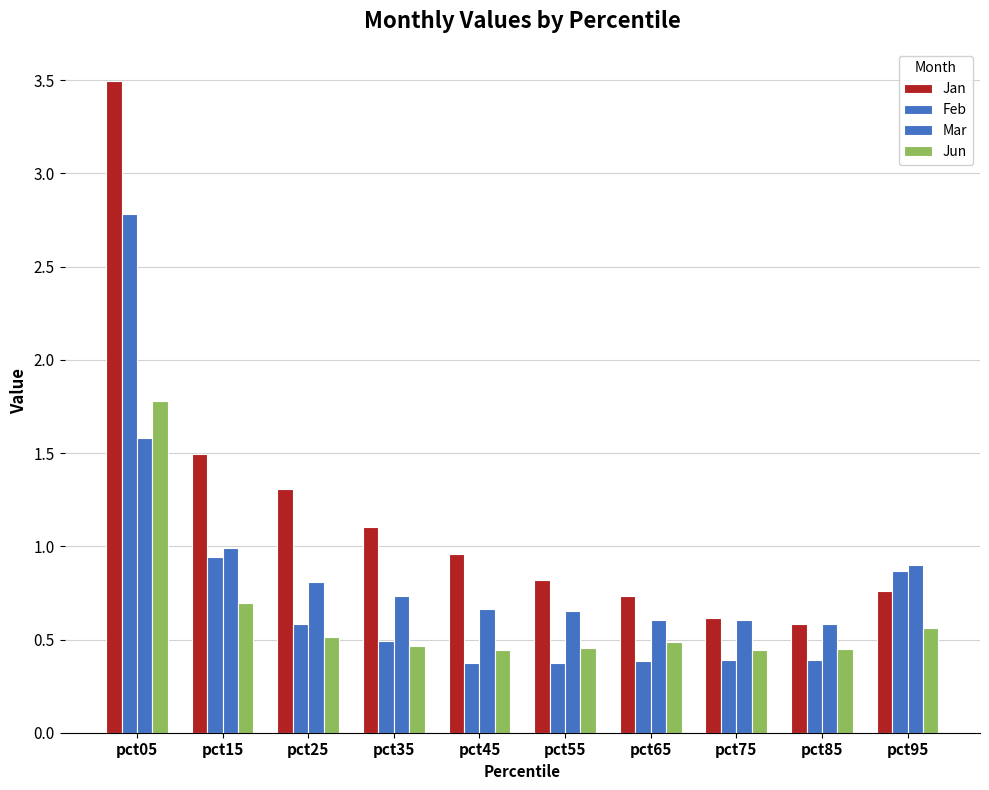

Reading left to right, what are all the values shown in this chart?

Jan: pct05=3.5	pct15=1.5	pct25=1.3	pct35=1.1	pct45=1.0	pct55=0.8	pct65=0.7	pct75=0.6	pct85=0.6	pct95=0.8
Feb: pct05=2.8	pct15=0.9	pct25=0.6	pct35=0.5	pct45=0.4	pct55=0.4	pct65=0.4	pct75=0.4	pct85=0.4	pct95=0.9
Mar: pct05=1.6	pct15=1.0	pct25=0.8	pct35=0.7	pct45=0.7	pct55=0.7	pct65=0.6	pct75=0.6	pct85=0.6	pct95=0.9
Jun: pct05=1.8	pct15=0.7	pct25=0.5	pct35=0.5	pct45=0.4	pct55=0.5	pct65=0.5	pct75=0.4	pct85=0.4	pct95=0.6